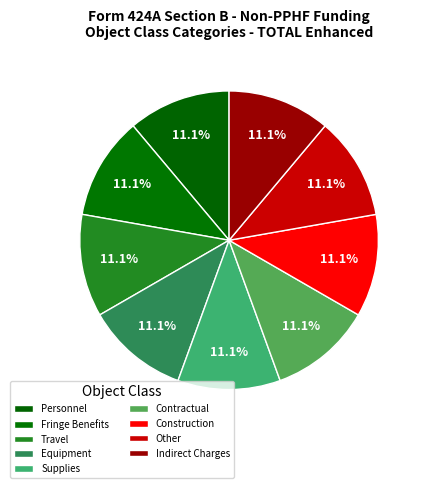

The Personnel slice represents 5% of the pie. True or false?

False